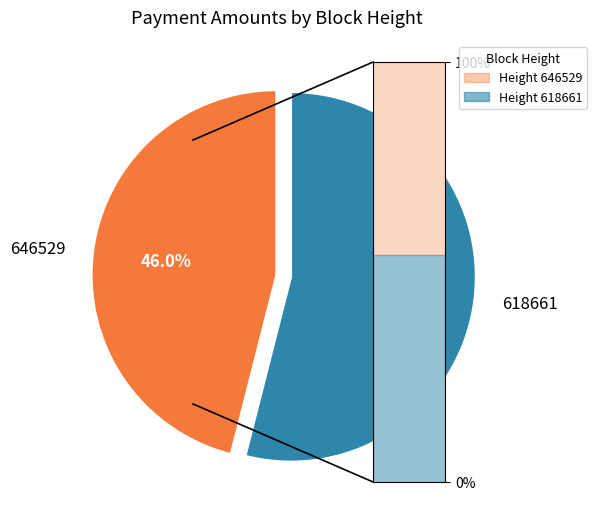

Between 646529 and 618661, which is larger?

618661